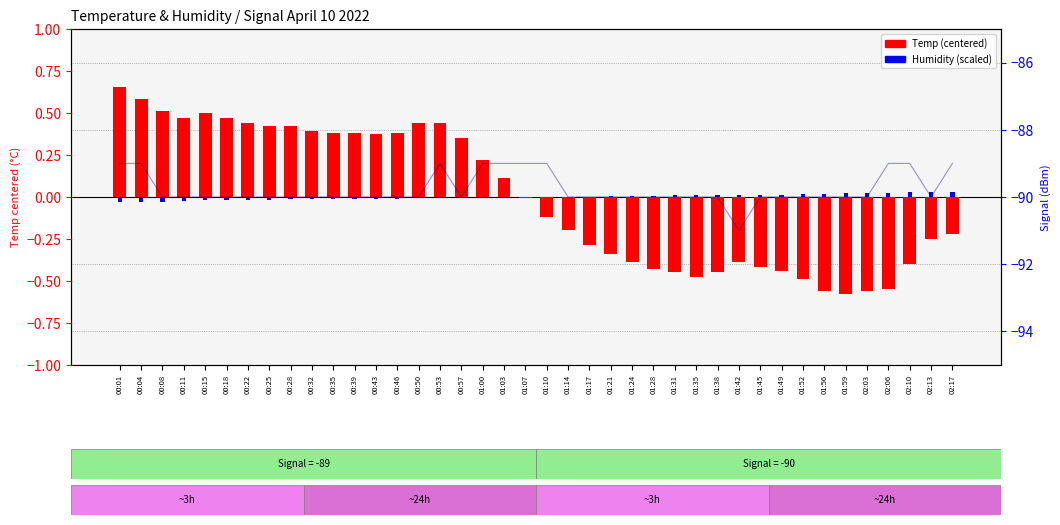

List the labels in order of Humidity (scaled) value, smallest first.

00:01, 00:04, 00:08, 00:11, 00:15, 00:18, 00:22, 00:25, 00:28, 00:32, 00:39, 00:35, 00:43, 00:46, 00:50, 00:57, 01:00, 00:53, 01:03, 01:07, 01:10, 01:14, 01:17, 01:21, 01:24, 01:28, 01:31, 01:35, 01:45, 01:38, 01:49, 01:42, 01:52, 01:56, 01:59, 02:03, 02:06, 02:10, 02:17, 02:13